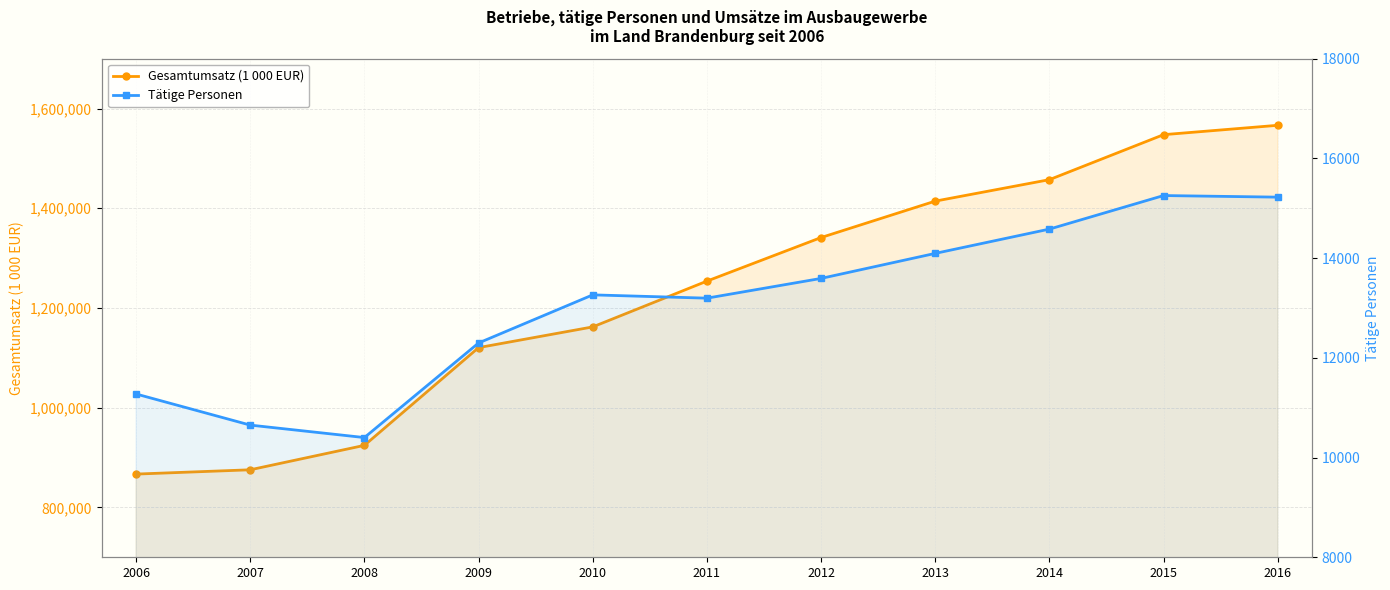

List the labels in order of Tätige Personen value, largest first.

2015, 2016, 2014, 2013, 2012, 2010, 2011, 2009, 2006, 2007, 2008